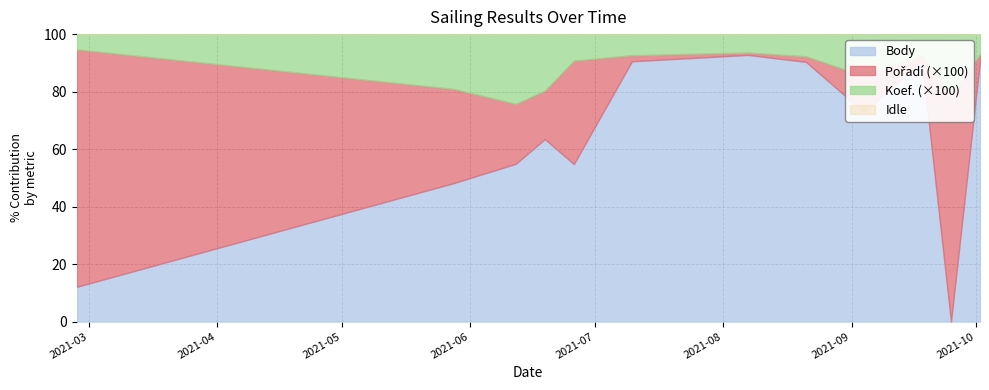

What is the difference between the second highest and minimum values in the Body series?

90.7